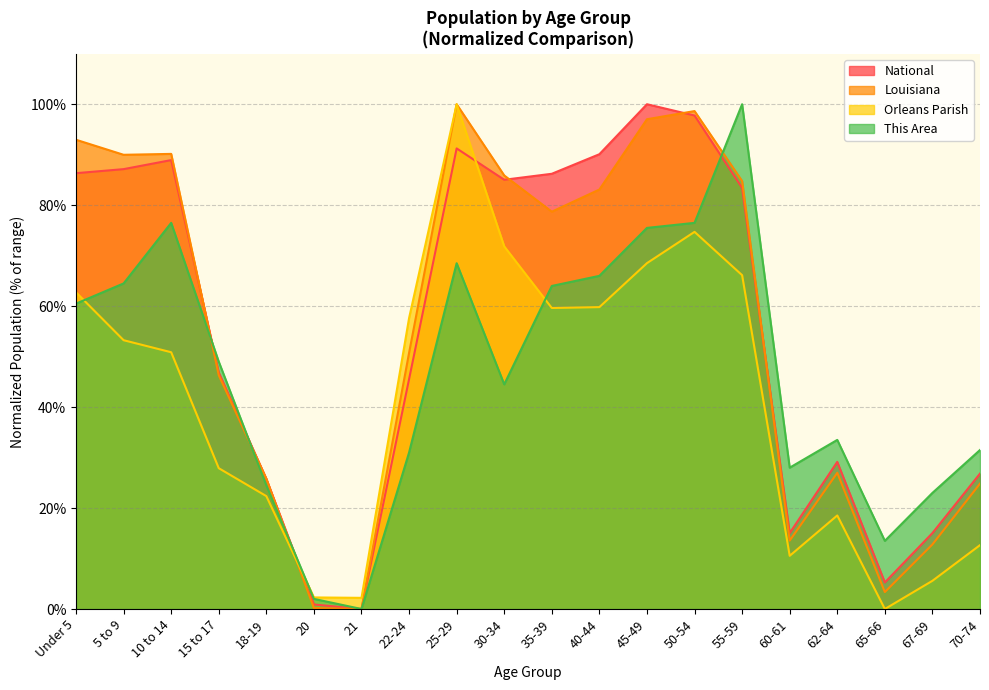

At which label is National closest to 50?

15 to 17